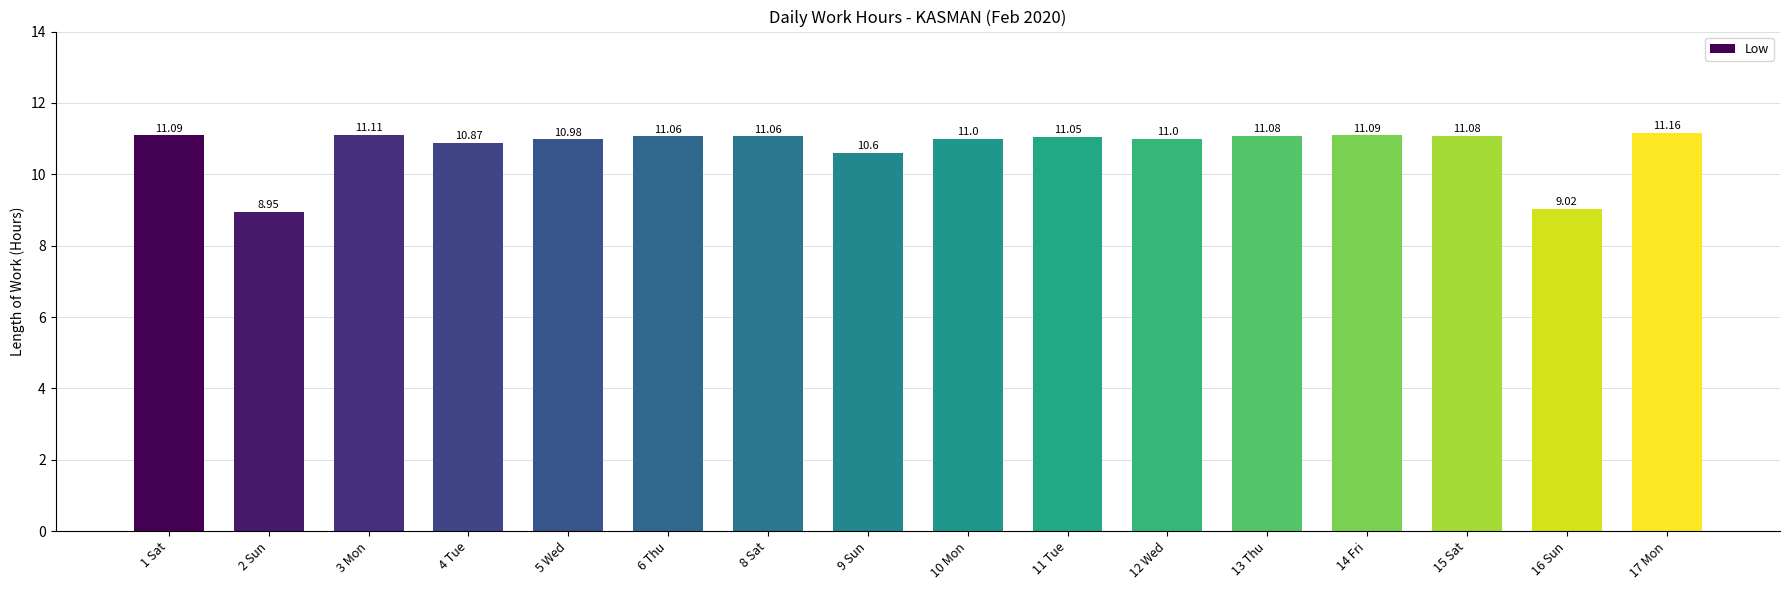

What position from the right is 10 Mon?

8